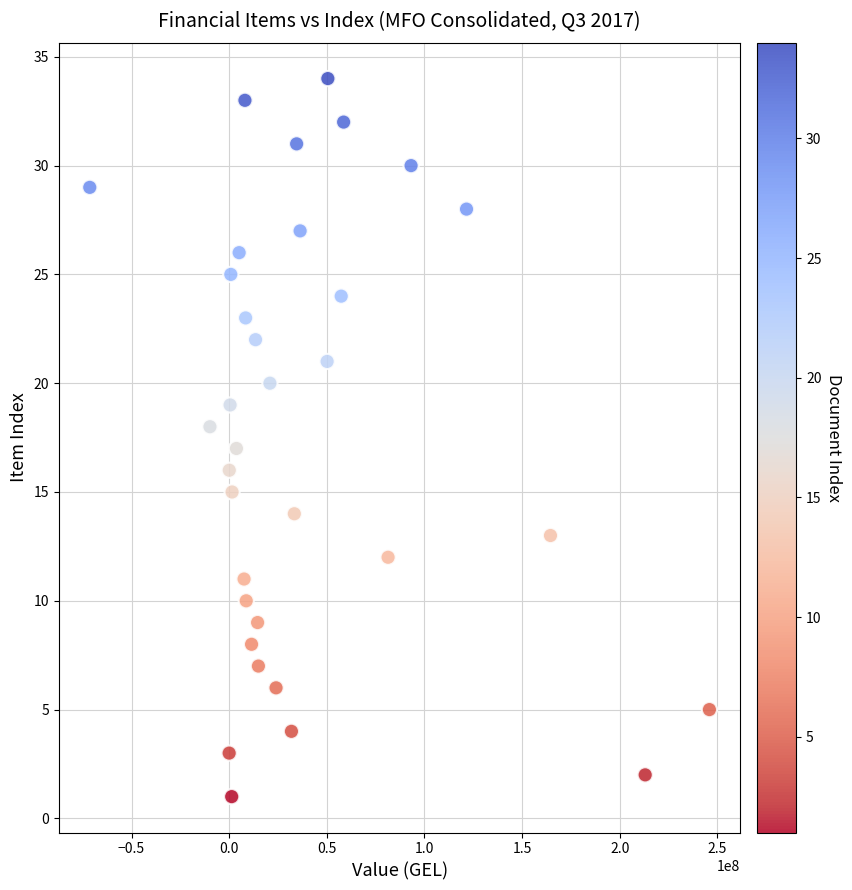

Count the number of points in this scatter plot.

34